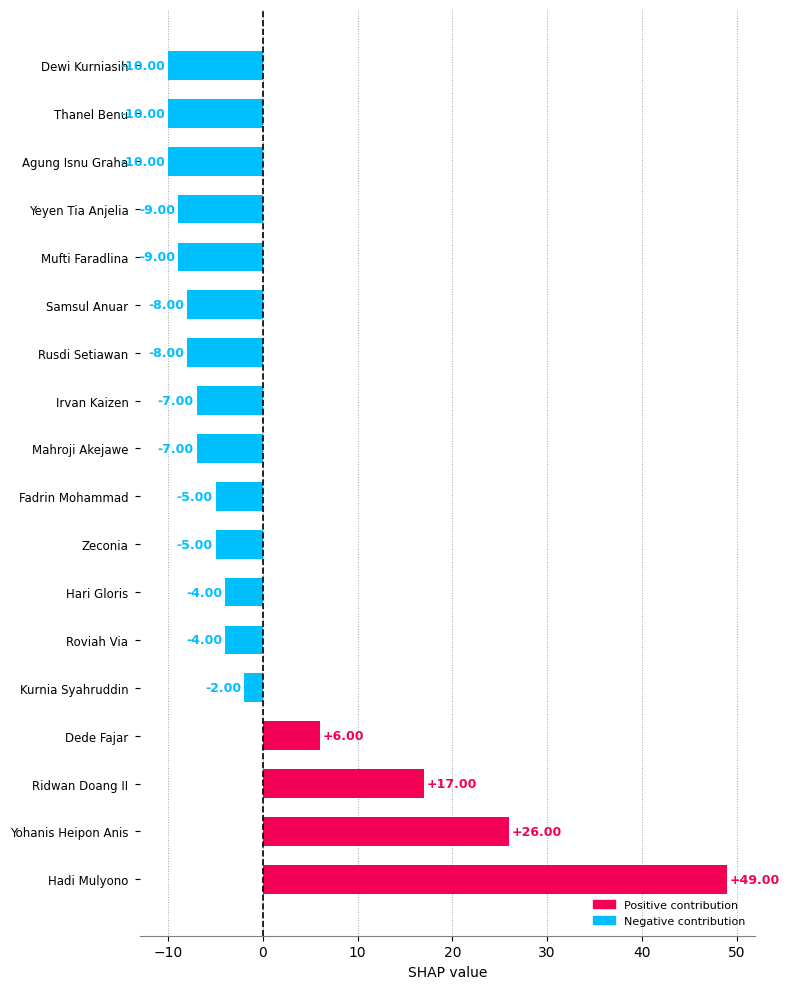

The value at Irvan Kaizen is -11. True or false?

False